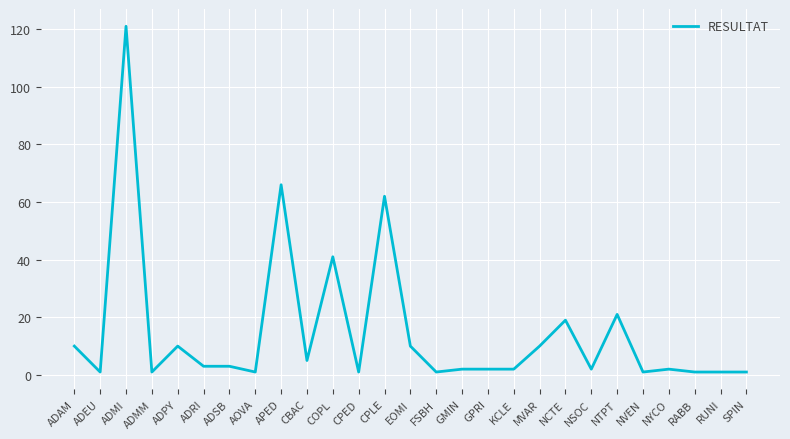

What is the approximate value at NTPT?

21